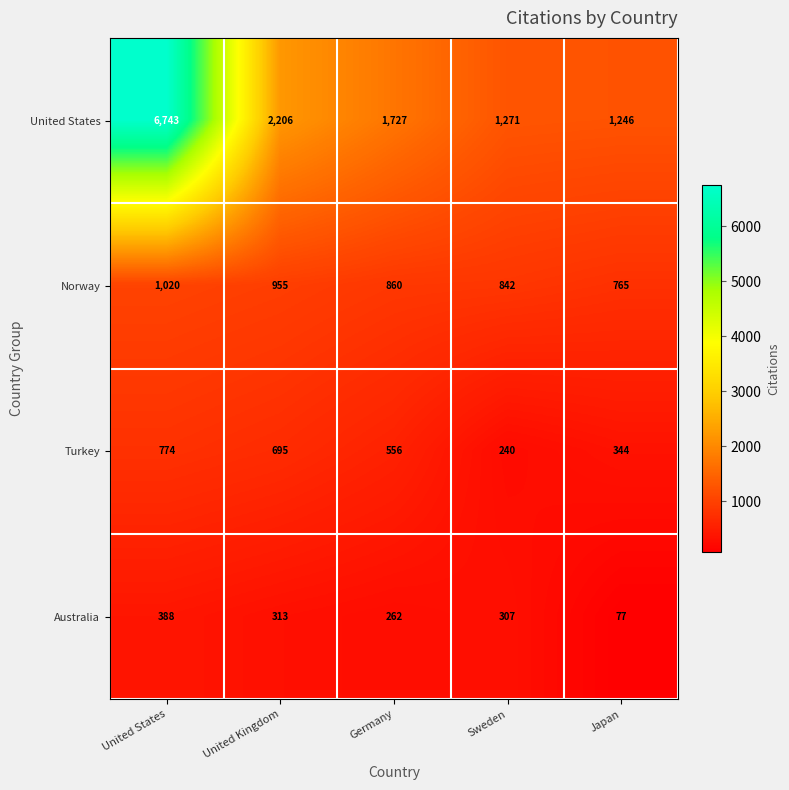

Where is Norway nearest to the value 892?

Germany